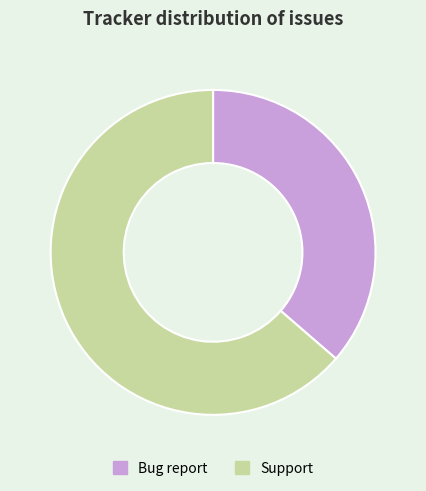

Rank the categories by value from highest to lowest.

Support, Bug report